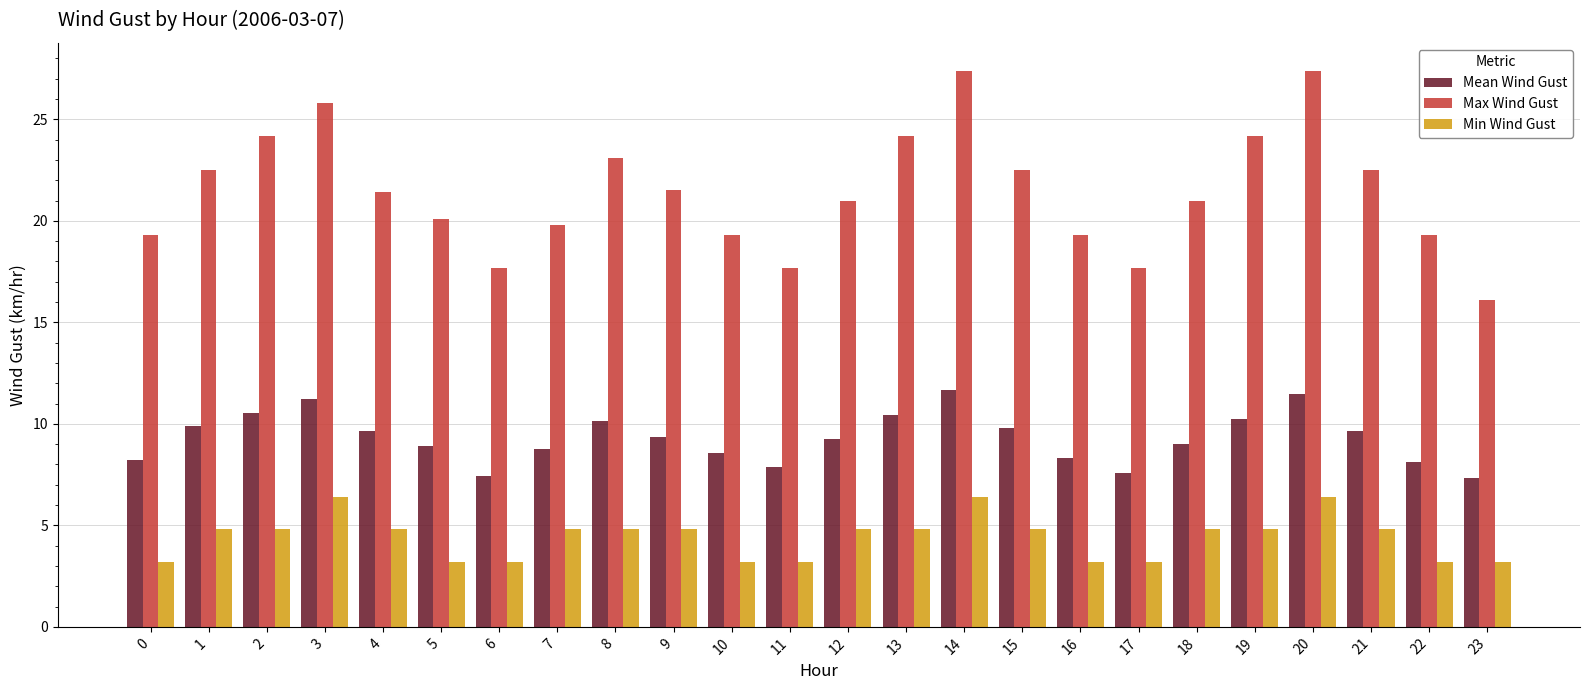

What is the minimum value for Min Wind Gust?

3.2